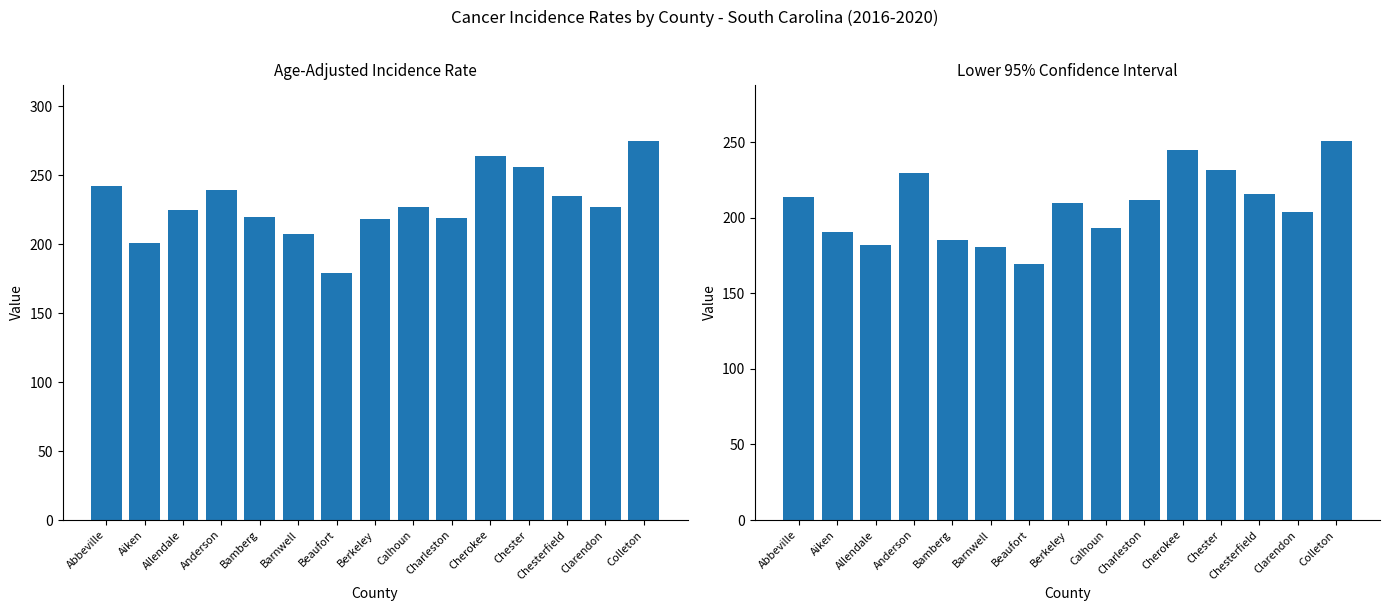

What is the spread (max minus min) of values at Barnwell?

26.6